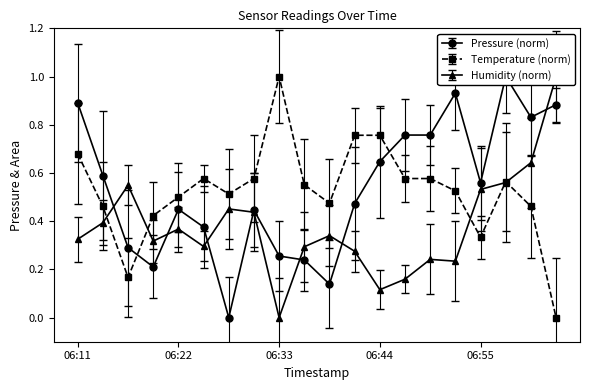

Which series has the widest spread of values?

pressure